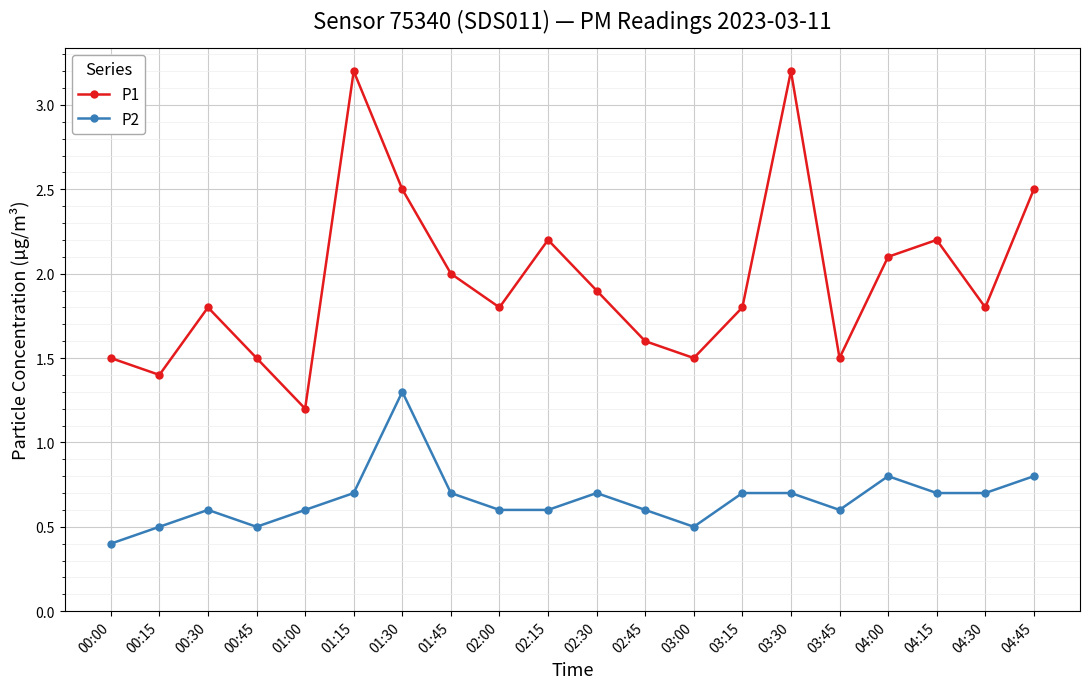

Where is the first local maximum for P2?

00:30